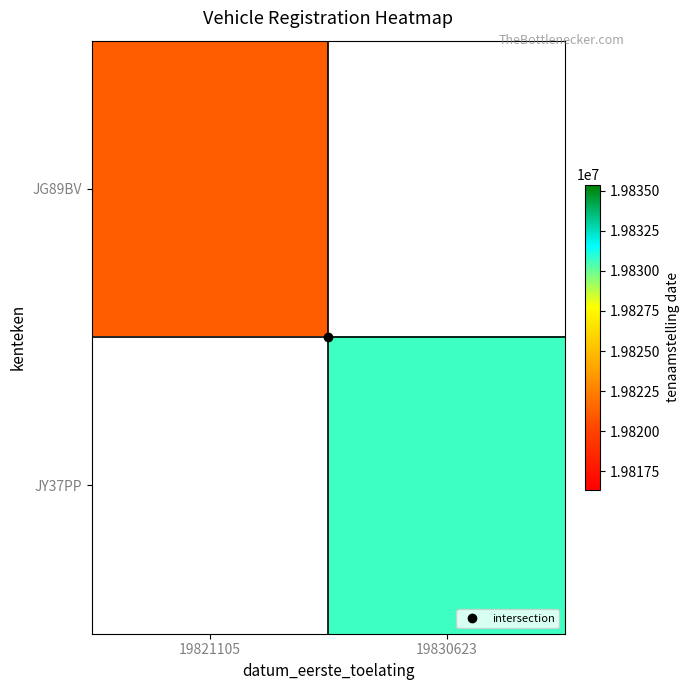

Which series has the widest spread of values?

JG89BV